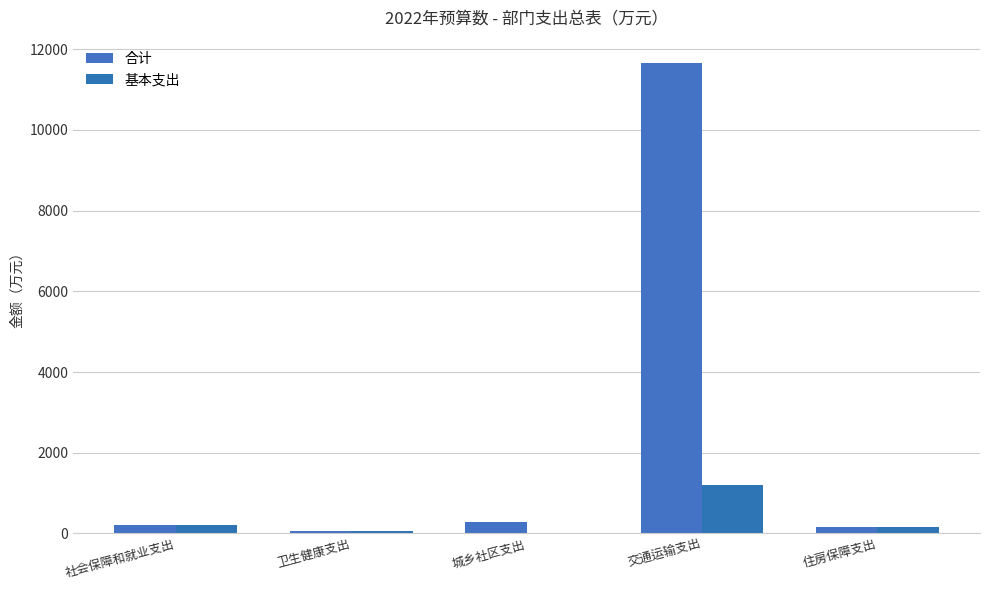

Where is 基本支出 nearest to the value 603?

社会保障和就业支出